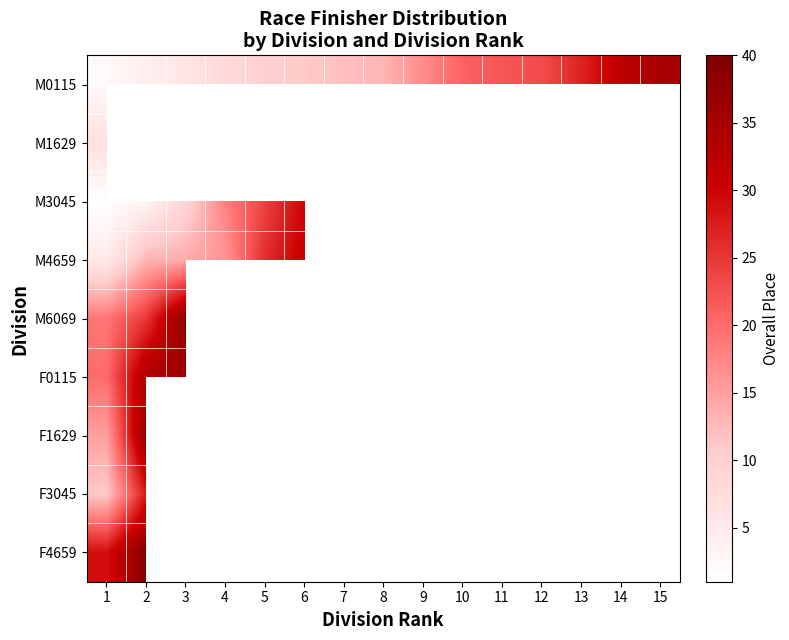

What is the minimum value shown in the chart?

1.0